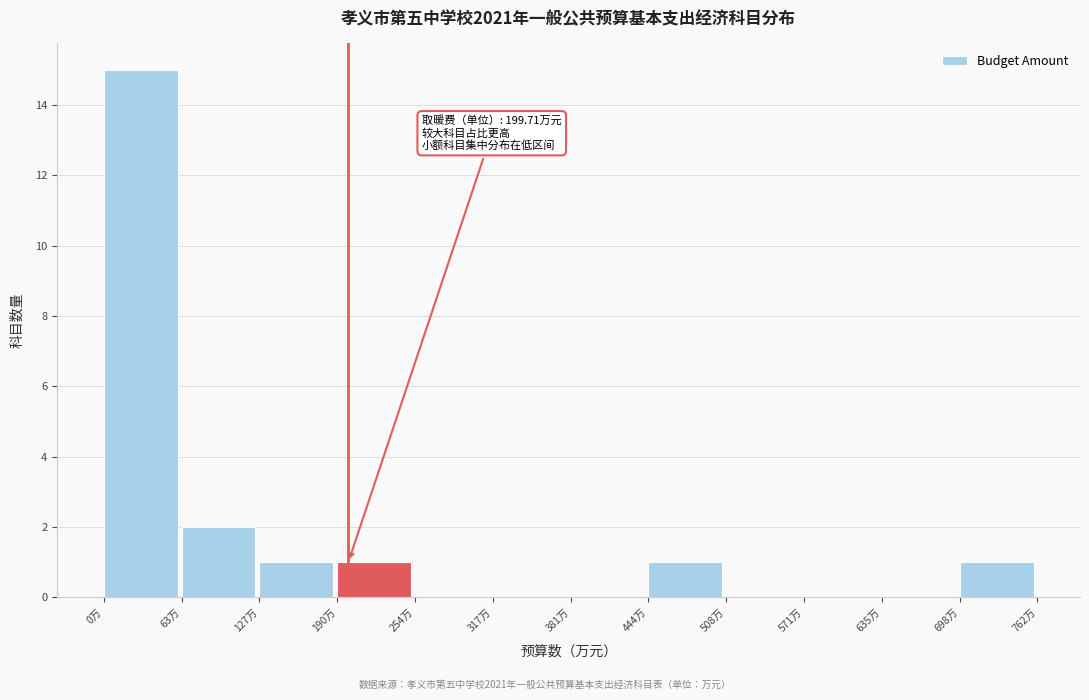

Over which range of the x-axis is the bar tallest?

0 to 60